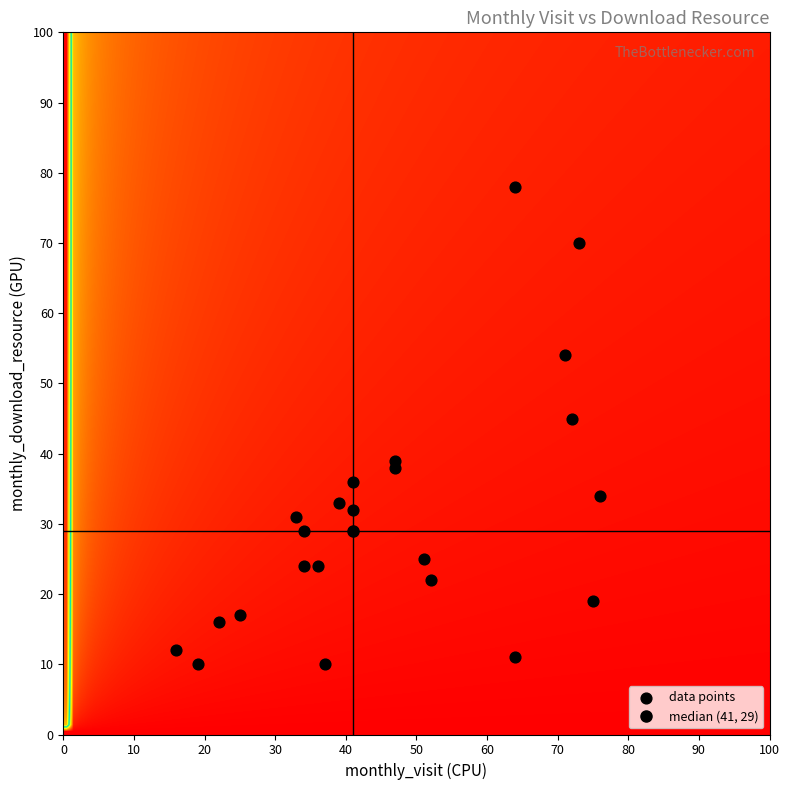

What is the range of X values (max minus min)?

60